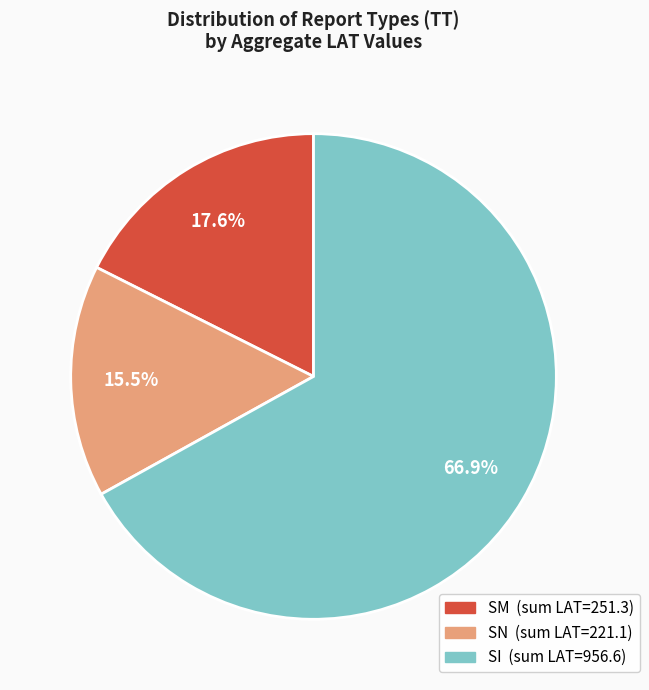

Count the number of slices in the pie.

3